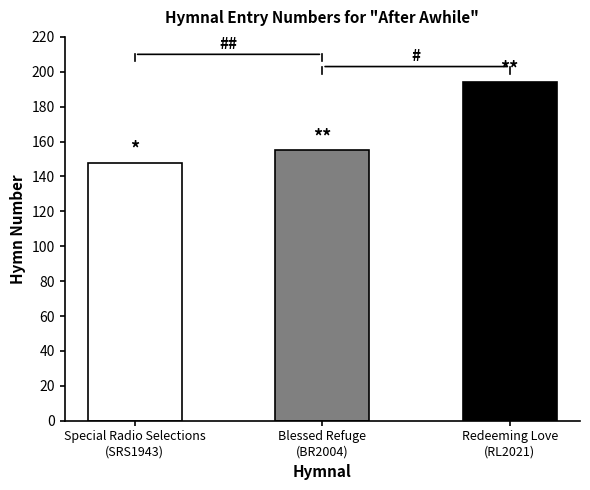

Does the chart contain any negative values?

No